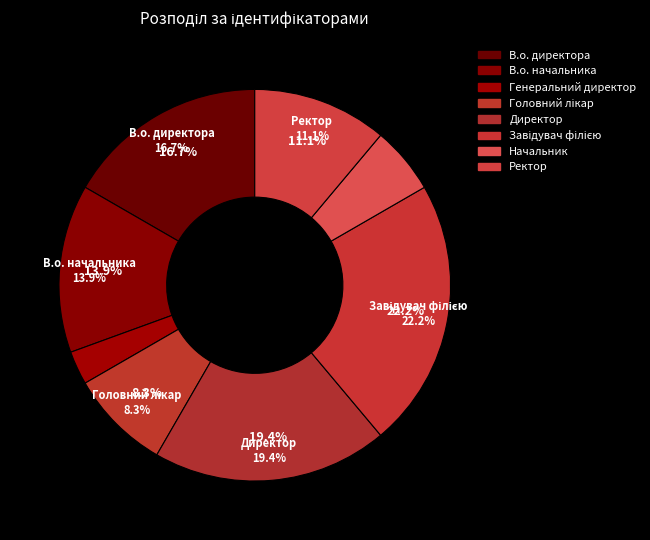

What is the change in value from В.о. начальника to Ректор?

-1